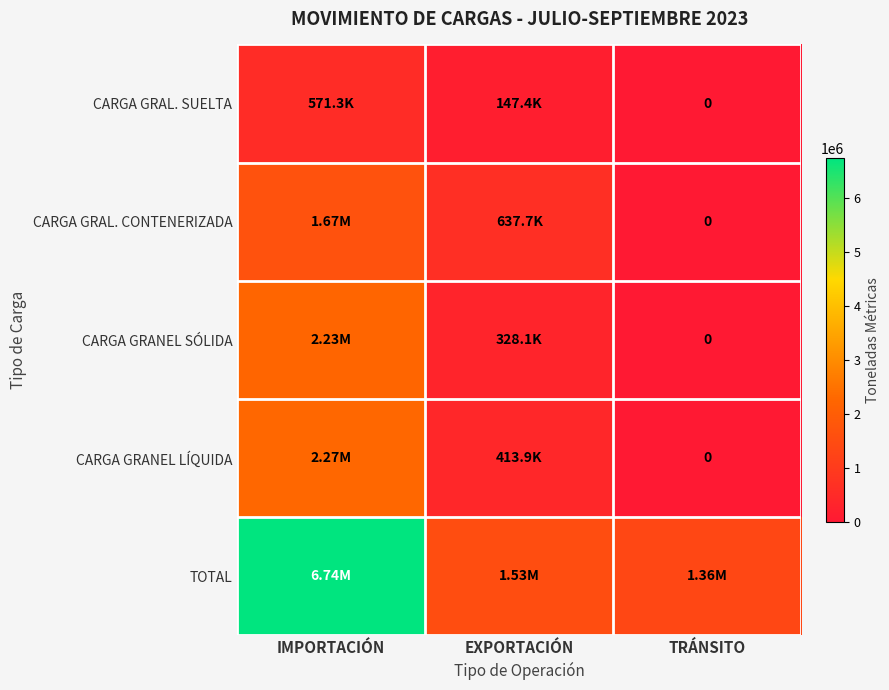

Where does the TOTAL series first go above 1527039?

IMPORTACIÓN